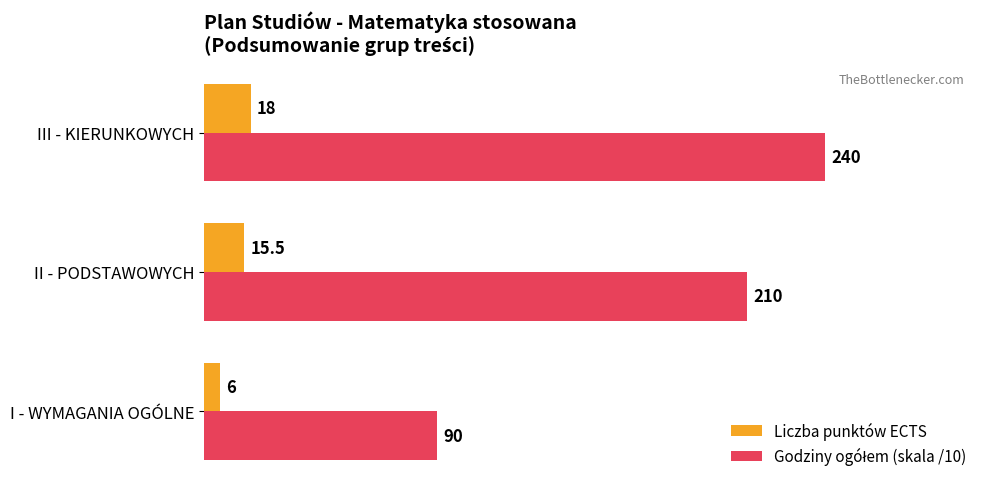

Count the Liczba punktów ECTS values in the range 6 to 18.

3